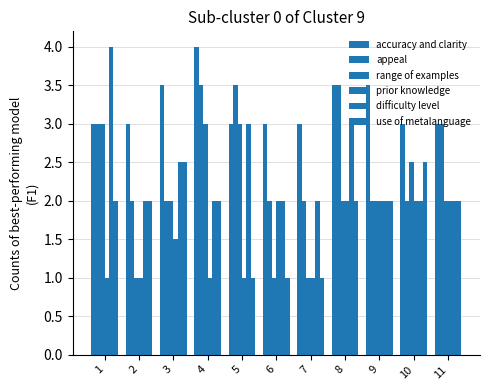

Count the number of categories in the chart.

11